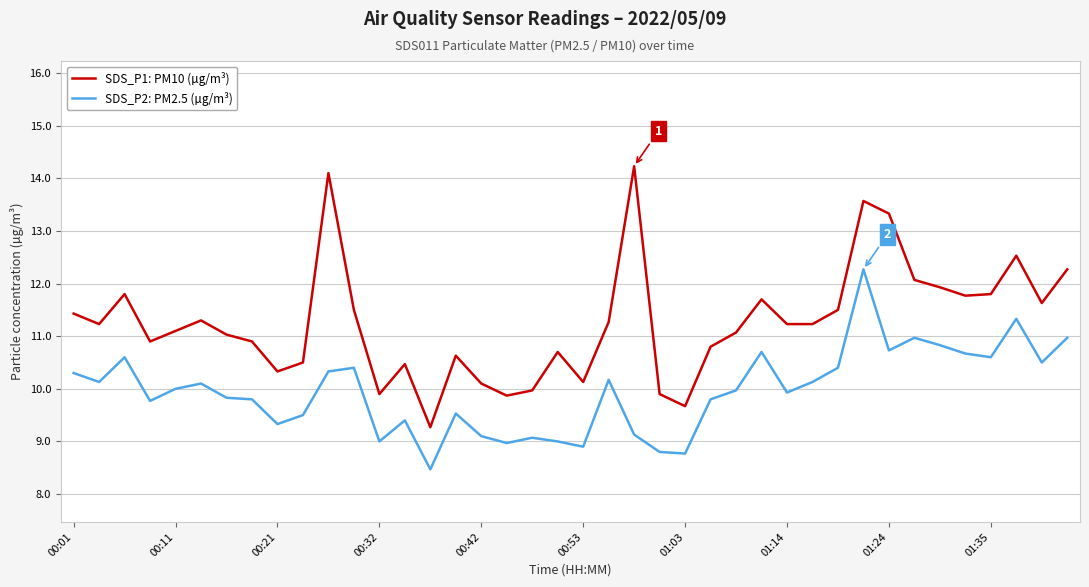

True or false: SDS_P1: PM10 (µg/m³) and SDS_P2: PM2.5 (µg/m³) cross at least once.

False